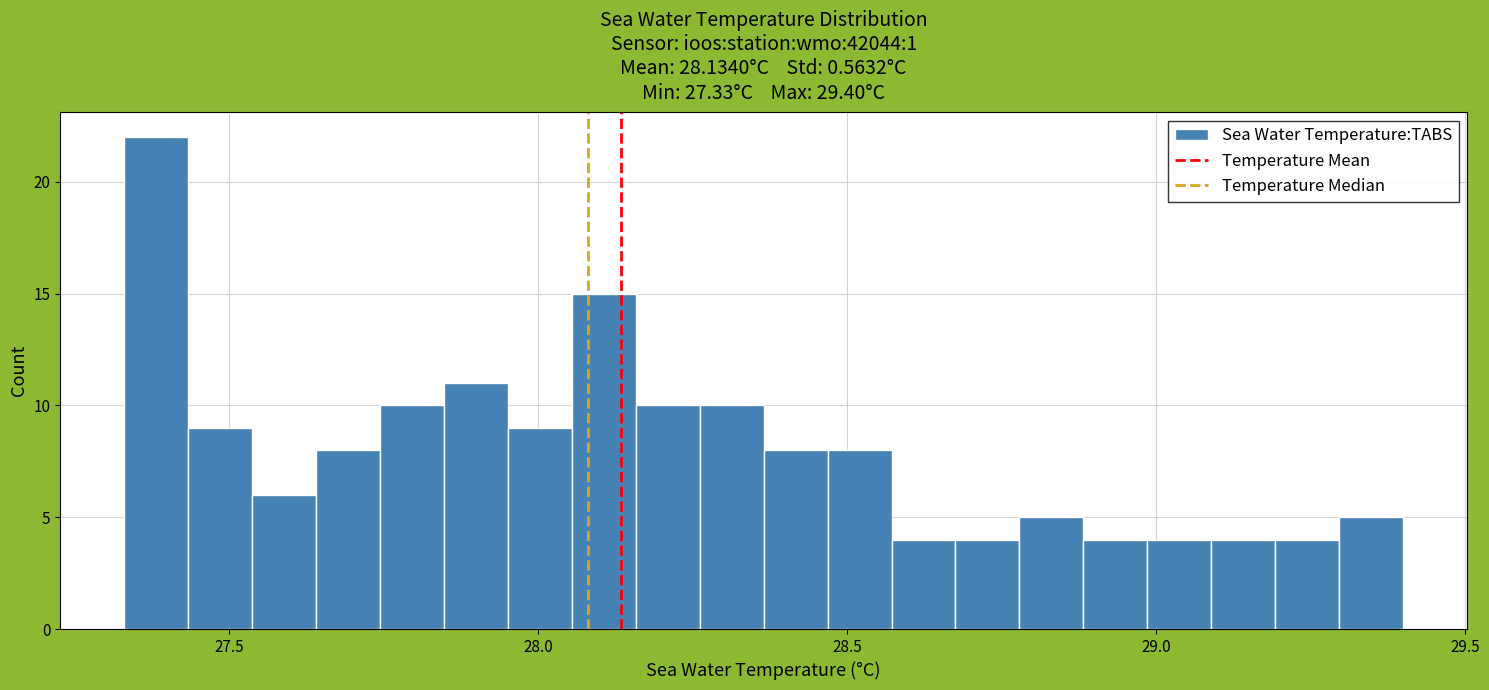

Read against the x-axis, roughly where is the centre of the tallest bar?

27.40